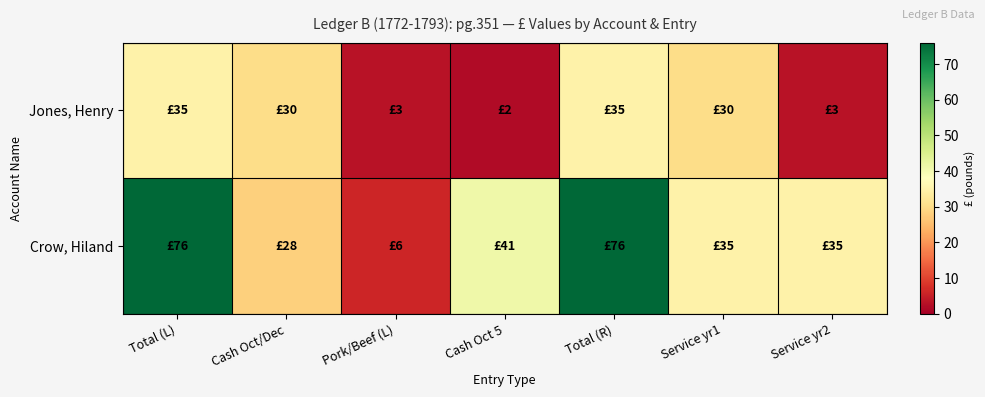

Reading left to right, what are all the values shown in this chart?

Jones, Henry: Total (L)=35	Cash Oct/Dec=30	Pork/Beef (L)=3	Cash Oct 5=2	Total (R)=35	Service yr1=30	Service yr2=3
Crow, Hiland: Total (L)=76	Cash Oct/Dec=28	Pork/Beef (L)=6	Cash Oct 5=41	Total (R)=76	Service yr1=35	Service yr2=35